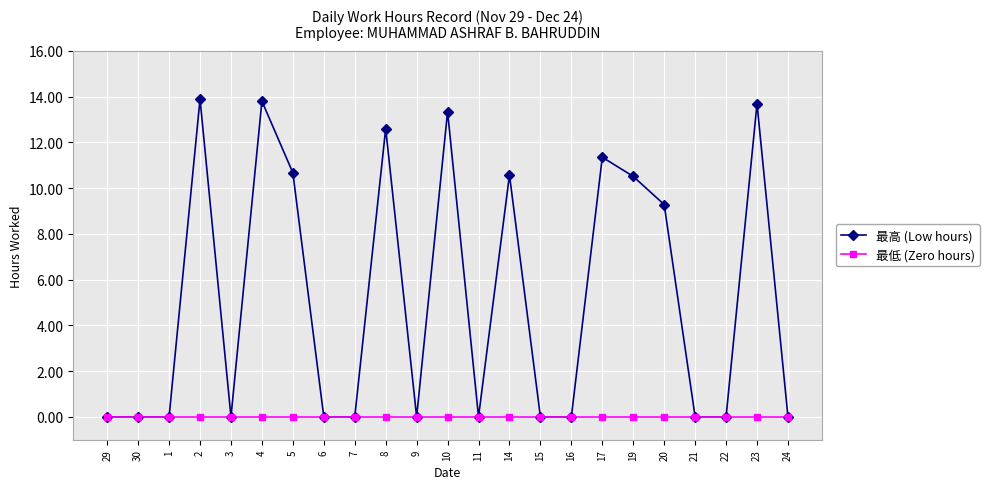

What is the label of the 11th point from the right?

11